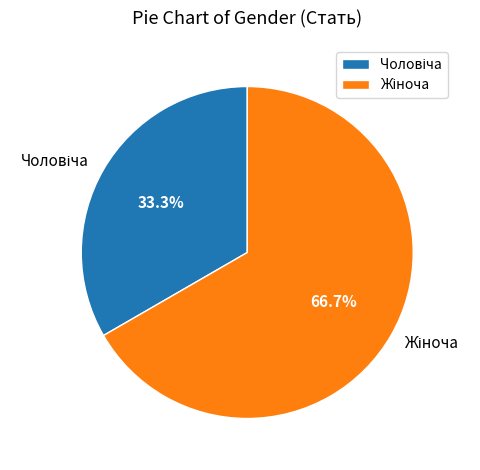

Is there any slice that represents more than half of the pie?

Yes